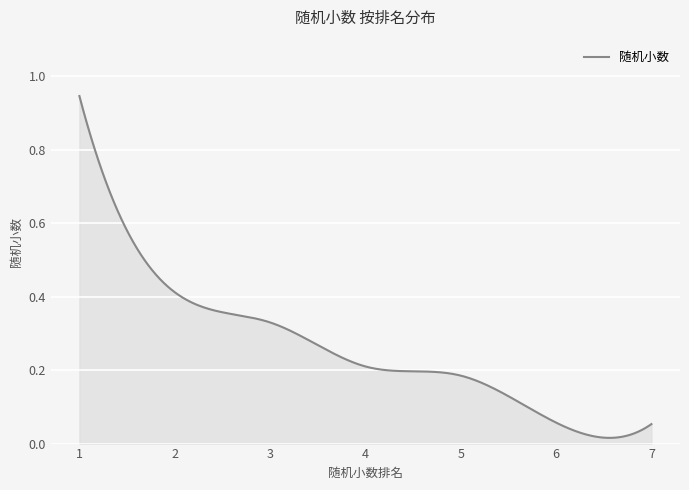

Is this an area chart (filled region under the line)?

Yes